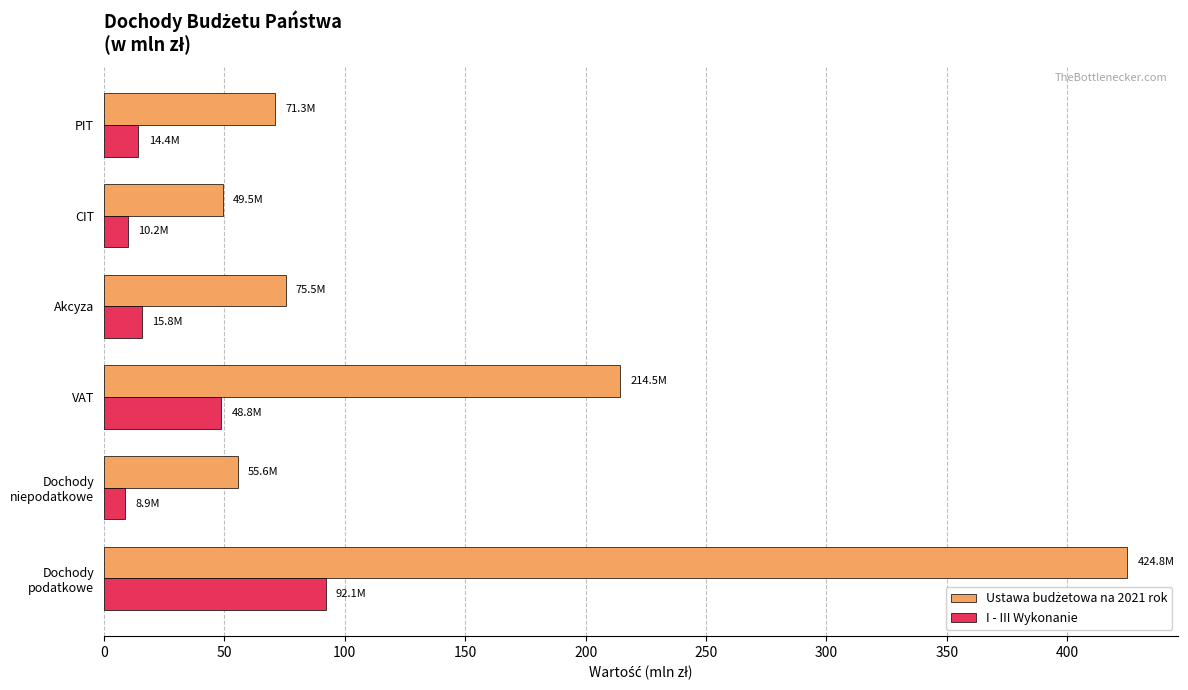

What is the spread (max minus min) of values at CIT?

39.3